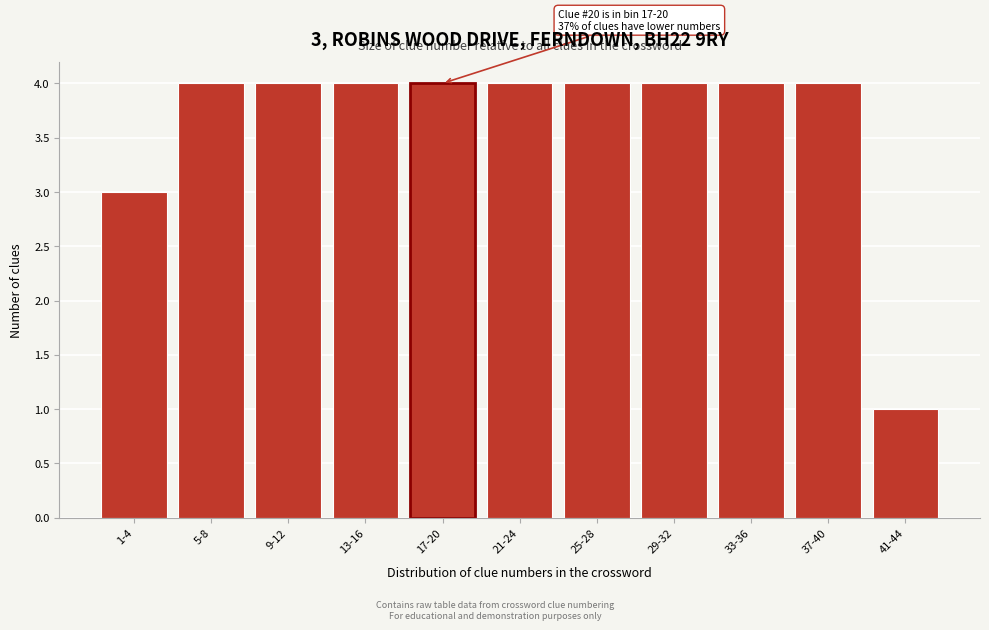

Reading left to right, list all the values displayed in this chart.

3	4	4	4	4	4	4	4	4	4	1